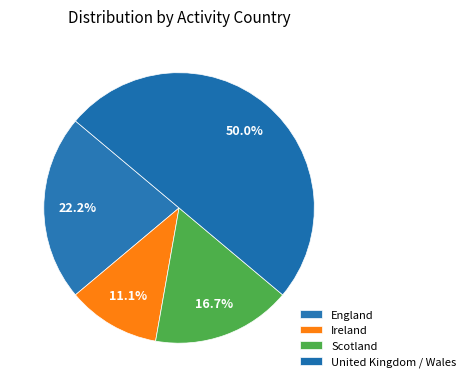

Rank the categories by value from lowest to highest.

Ireland, Scotland, England, United Kingdom / Wales